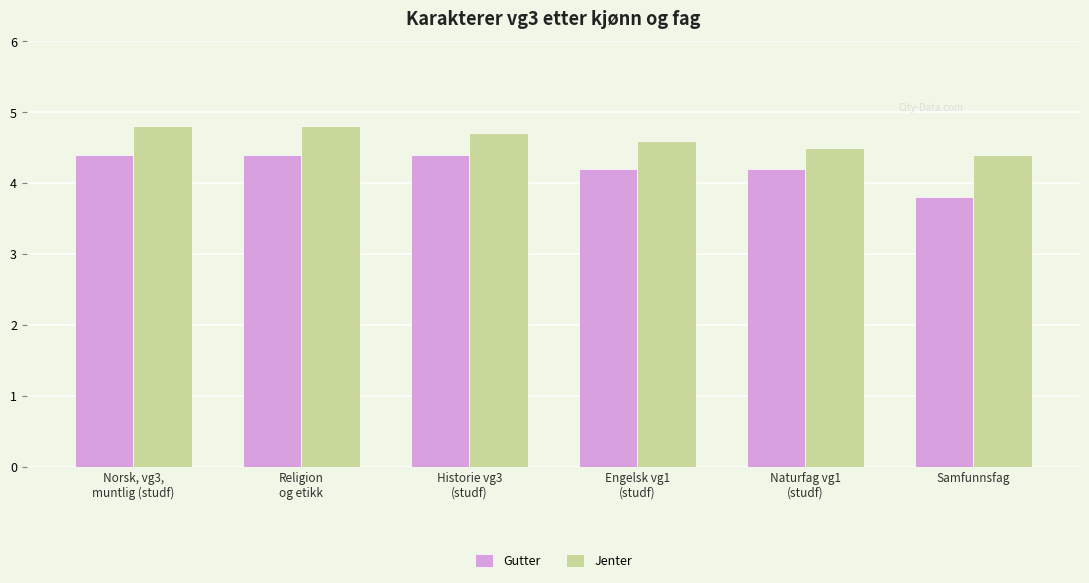

Does the chart contain any negative values?

No